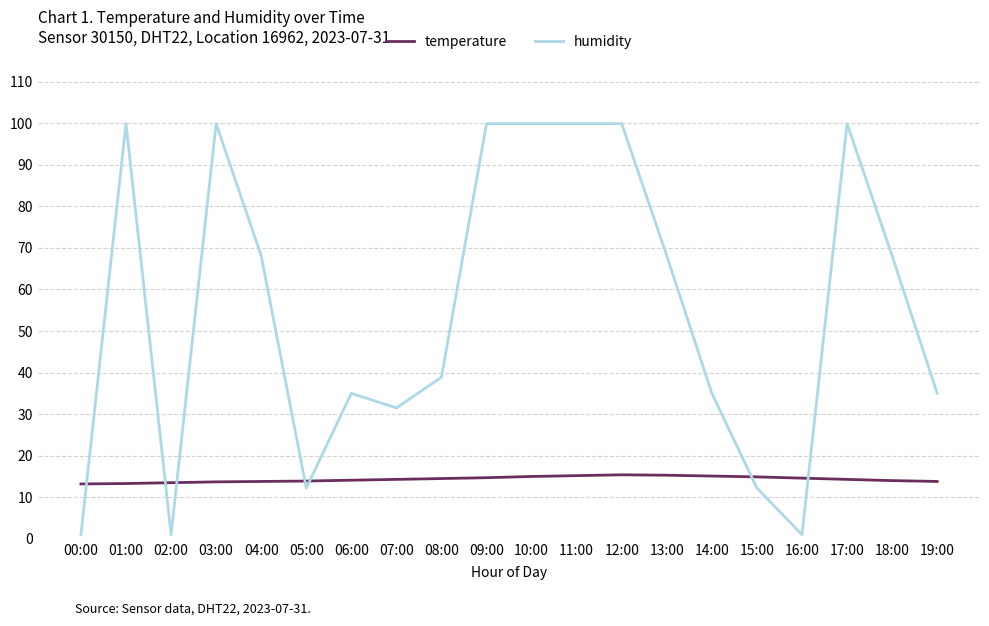

Does the chart display data point markers on the line(s)?

No